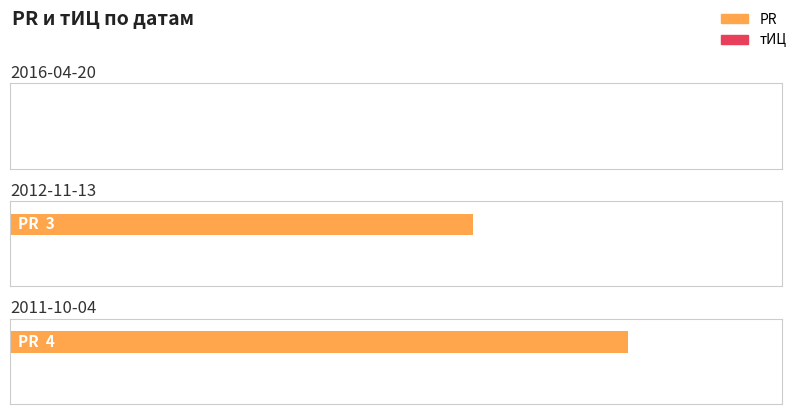

What is the label of the 3rd bar from the left?

2011-10-04